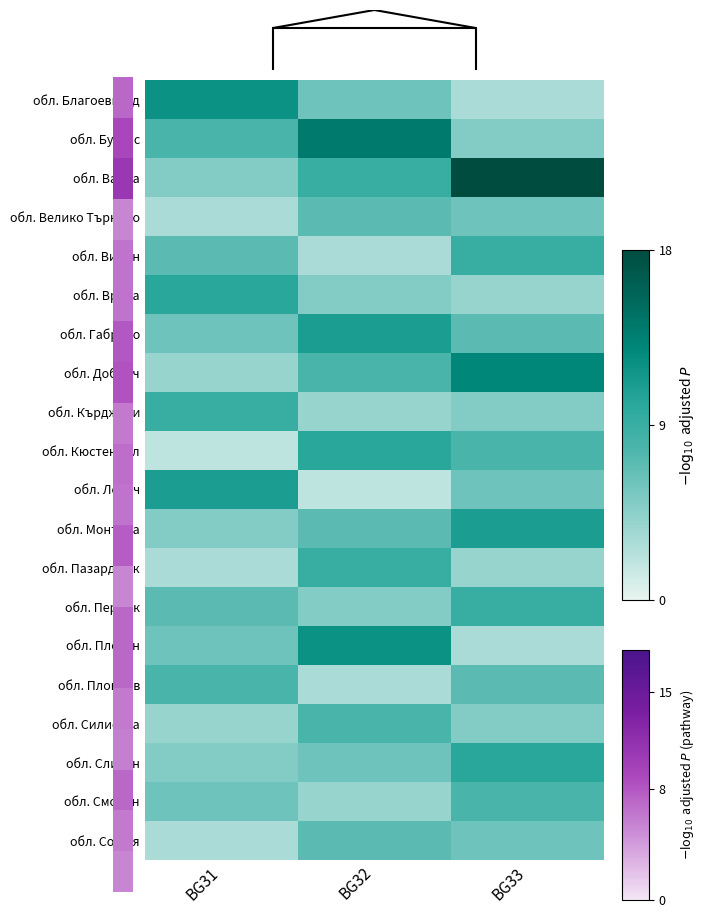

Rank the categories by обл. Варна value from lowest to highest.

BG31, BG32, BG33